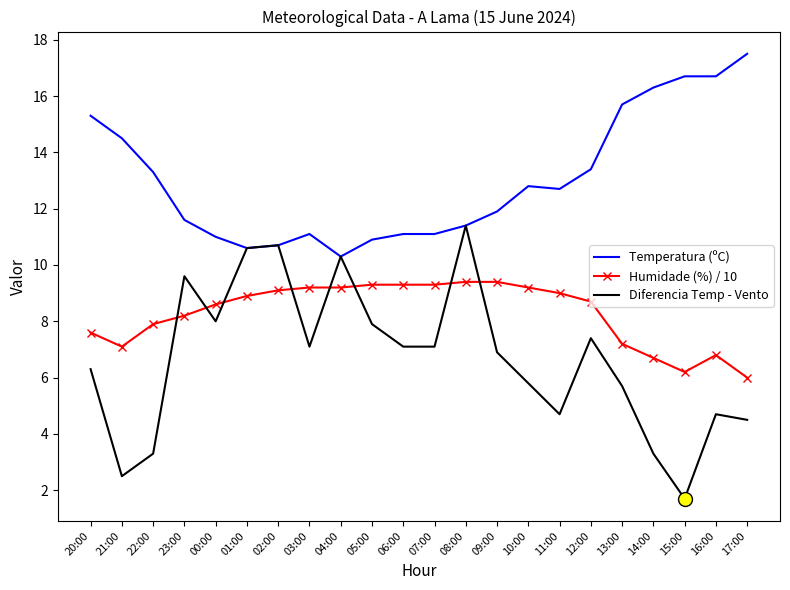

Which series has the largest range (max minus min)?

Diferencia Temp - Vento